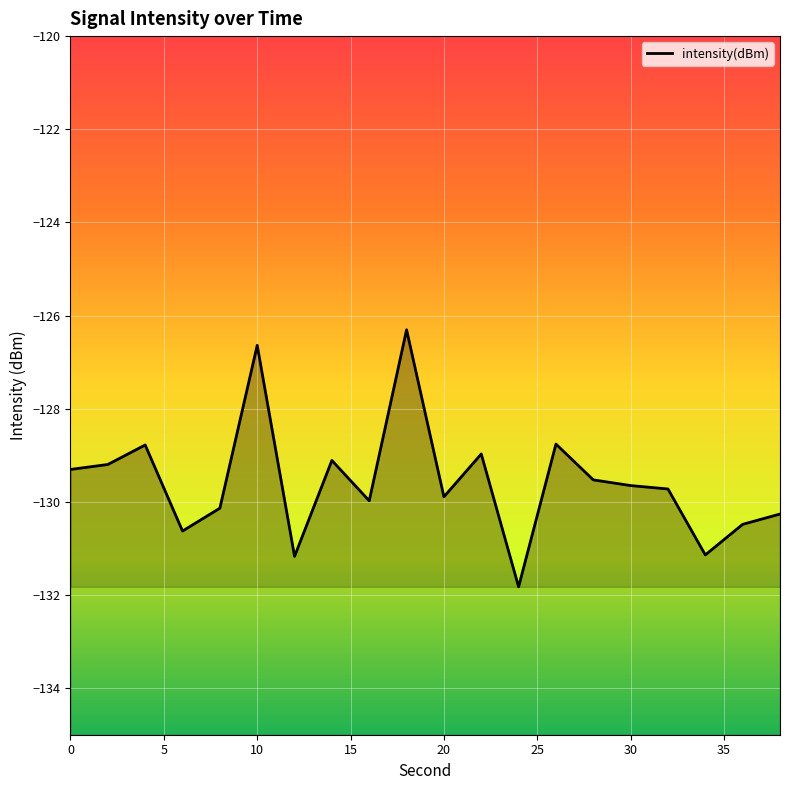

How many distinct data groups are displayed?

1